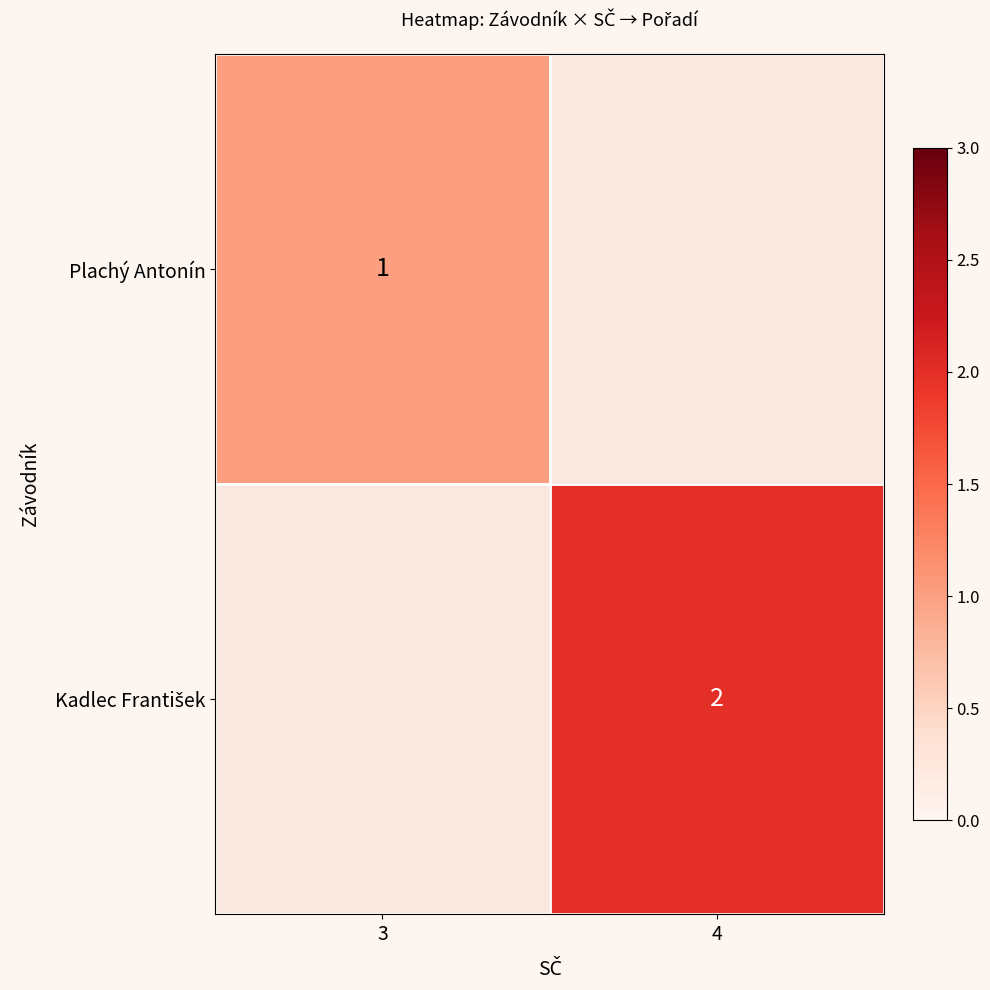

True or false: Plachý Antonín has a value of 1 at 3.

True